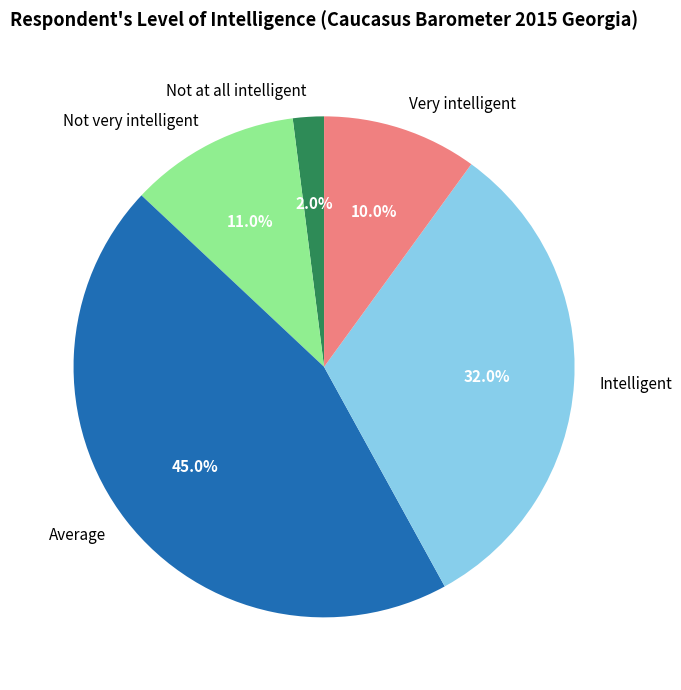

How many segments does this pie chart have?

5